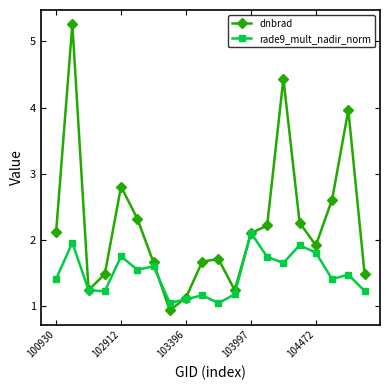

Which series has the largest total across all categories?

dnbrad